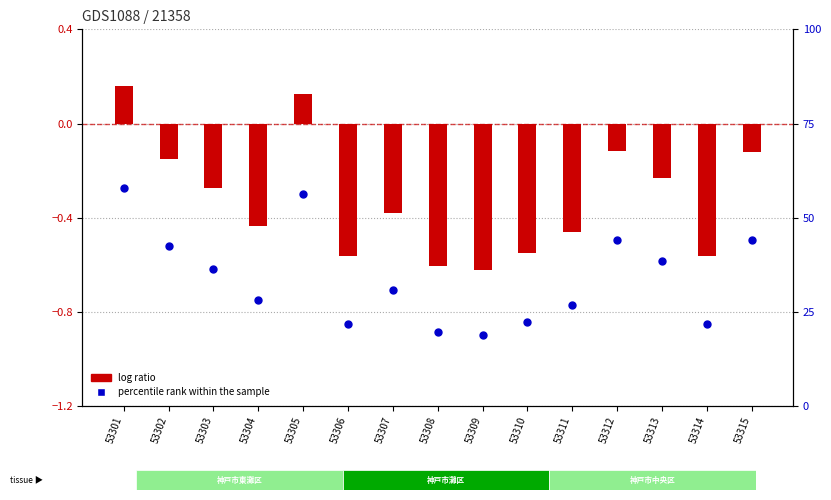

Approximately how many times larger is the value at 53315 compared to 53307?

1.4